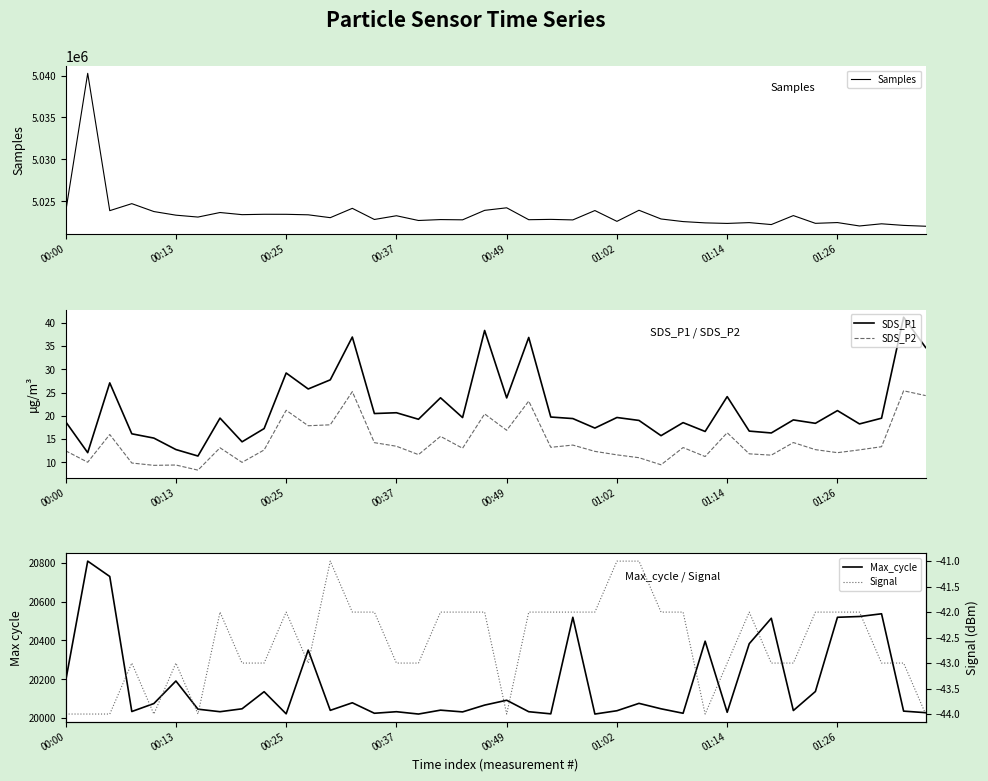

The value of Samples at 00:13 is 5023353. True or false?

True